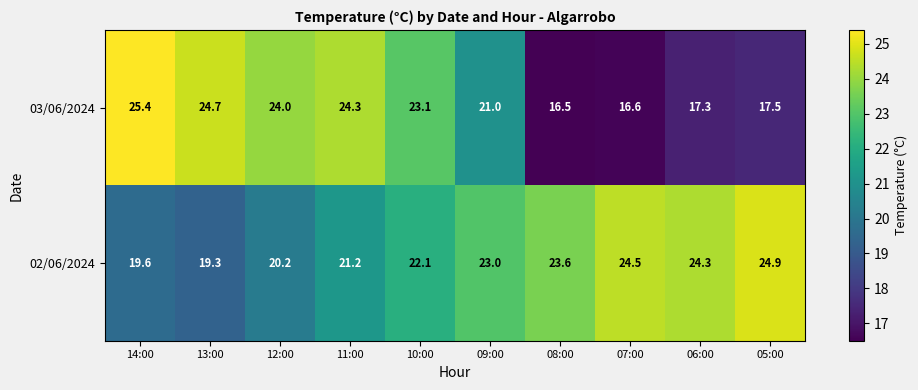

What is the difference between the 02/06/2024 values at 11:00 and 13:00?

1.9